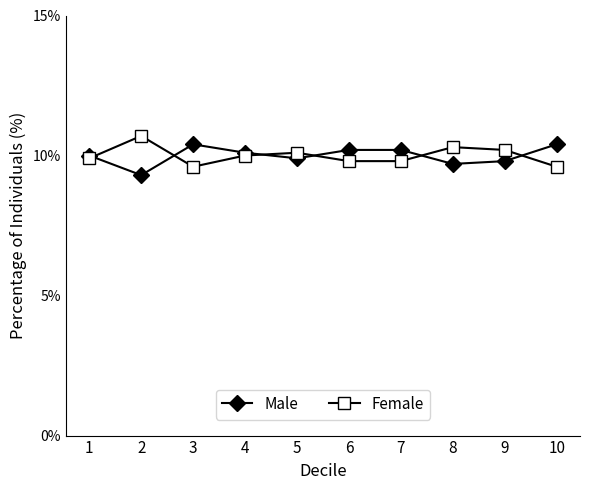

Which category has the lowest value in the Male series?

2